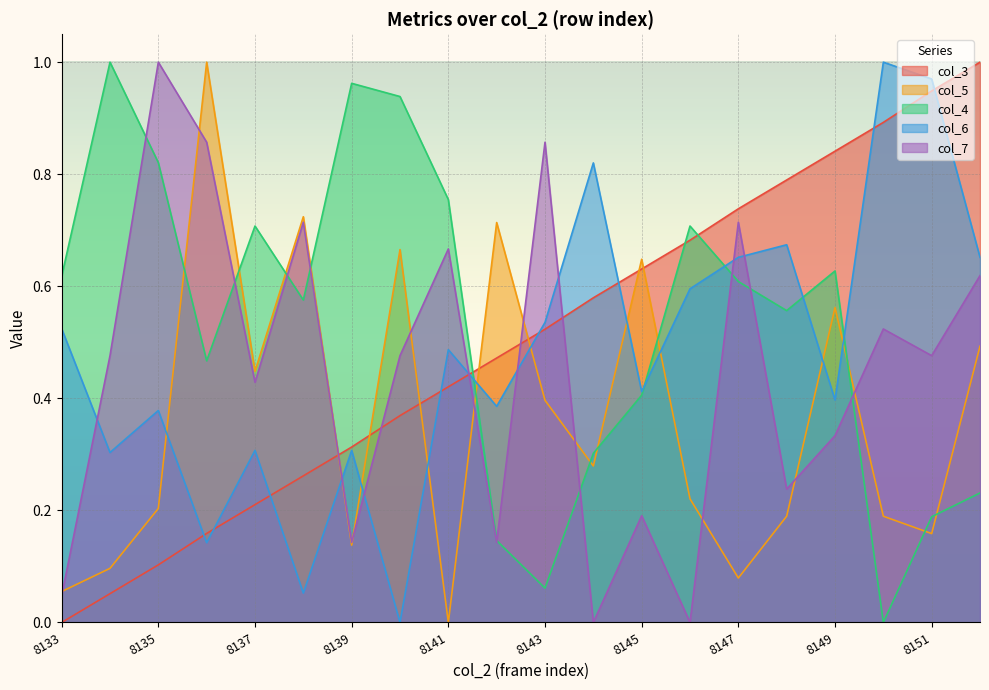

True or false: col_6 and col_4 intersect in this chart.

True